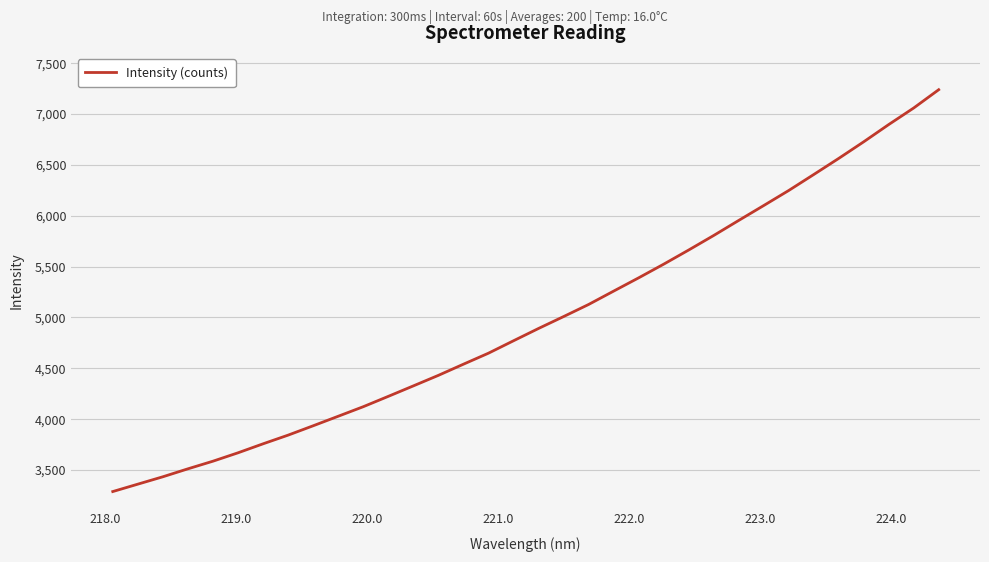

Reading right to left, what are all the values shown in this chart?

7239.8	7060.1	6897.2	6727.7	6564.2	6405.6	6248.7	6100.7	5954.2	5806.3	5663.3	5524.1	5389.8	5259.3	5127.9	5009.0	4892.1	4771.2	4649.1	4540.8	4431.1	4327.6	4224.7	4122.9	4029.0	3935.4	3843.4	3758.0	3669.7	3587.1	3512.1	3433.8	3361.2	3288.5